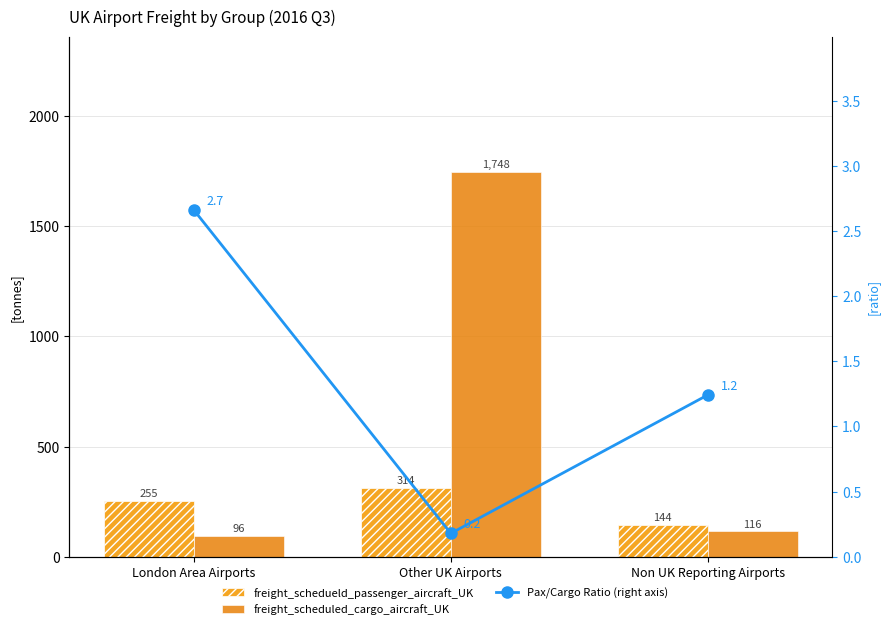

How many distinct data groups are displayed?

3